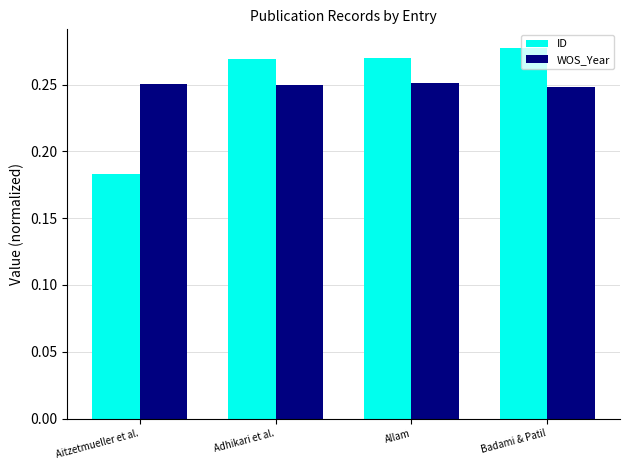

Are the bars horizontal?

No